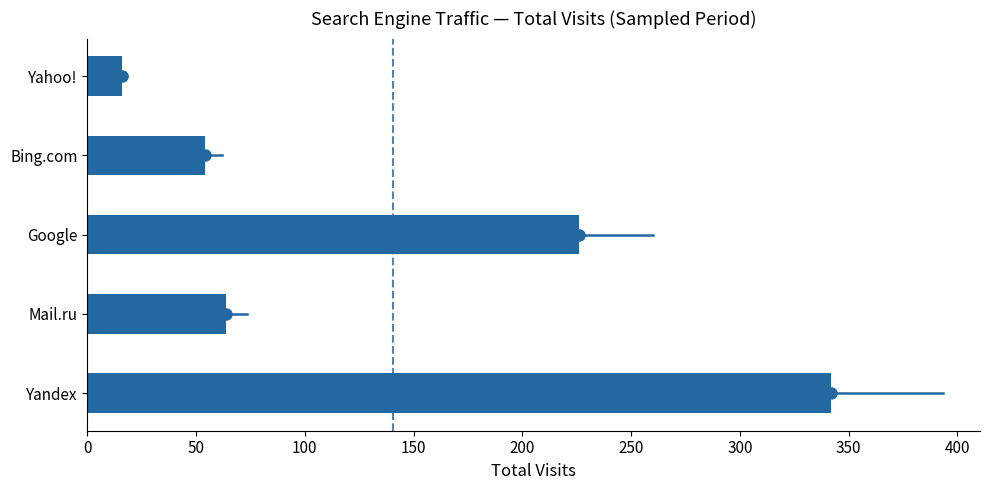

Reading bottom to top, extract all data points from this chart.

Yandex=342	Mail.ru=64	Google=226	Bing.com=54	Yahoo!=16